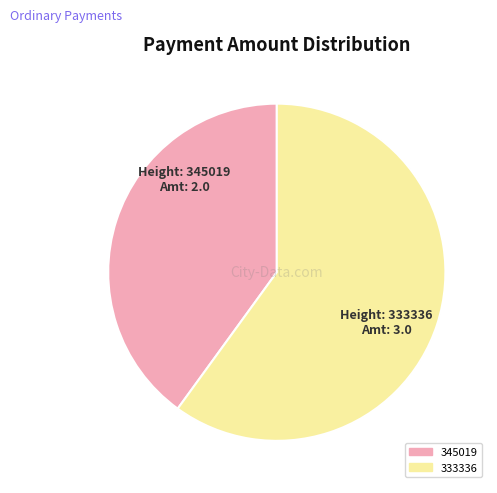

Count the number of slices in the pie.

2